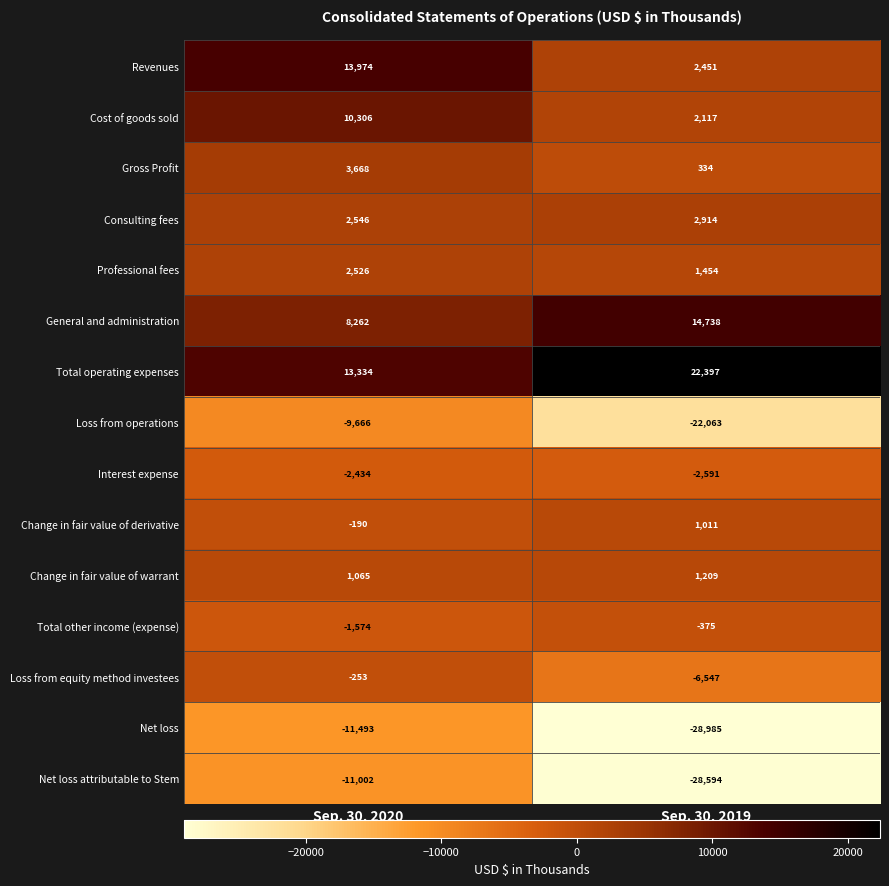

Reading left to right, list all the values displayed in this chart.

Revenues: 13974	2451
Cost of goods sold: 10306	2117
Gross Profit: 3668	334
Consulting fees: 2546	2914
Professional fees: 2526	1454
General and administration: 8262	14738
Total operating expenses: 13334	22397
Loss from operations: -9666	-22063
Interest expense: -2434	-2591
Change in fair value of derivative: -190	1011
Change in fair value of warrant: 1065	1209
Total other income (expense): -1574	-375
Loss from equity method investees: -253	-6547
Net loss: -11493	-28985
Net loss attributable to Stem: -11002	-28594